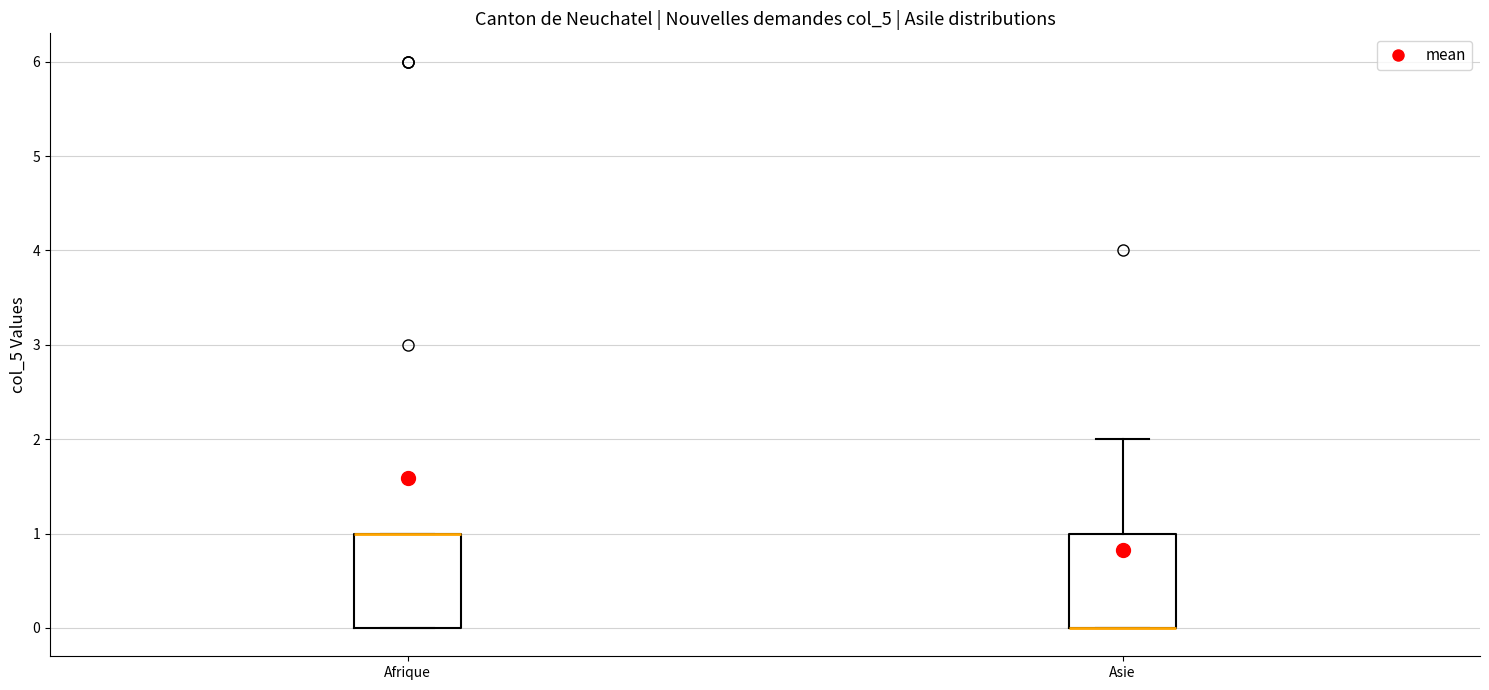

Reading left to right, read every box against the y-axis: the position of its median line, the range the box covers, and the ends of its whiskers. The values are not printed on the chart, so give them approximately, as read against the axis.

Afrique: median 1 (drawn on the box's upper edge), box 0 to 1, whiskers 0 to 1
Asie: median 0 (drawn on the box's lower edge), box 0 to 1, whiskers 0 to 2